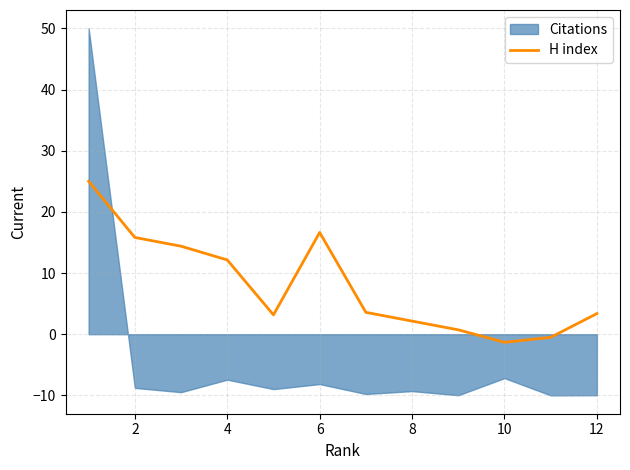

Where is H index nearest to the value 11?

4